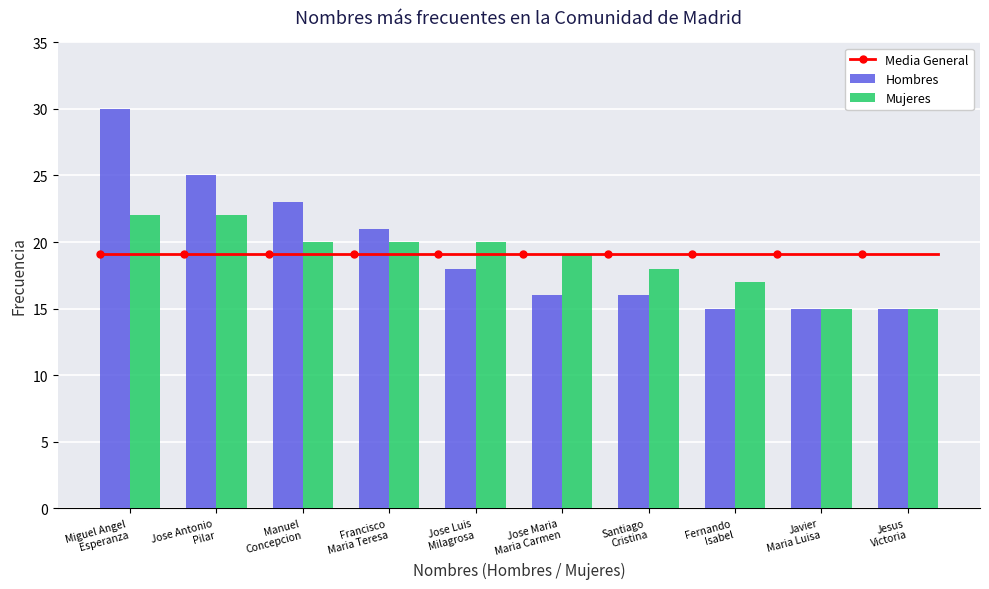

At how many categories does at least one series exceed 23?

2